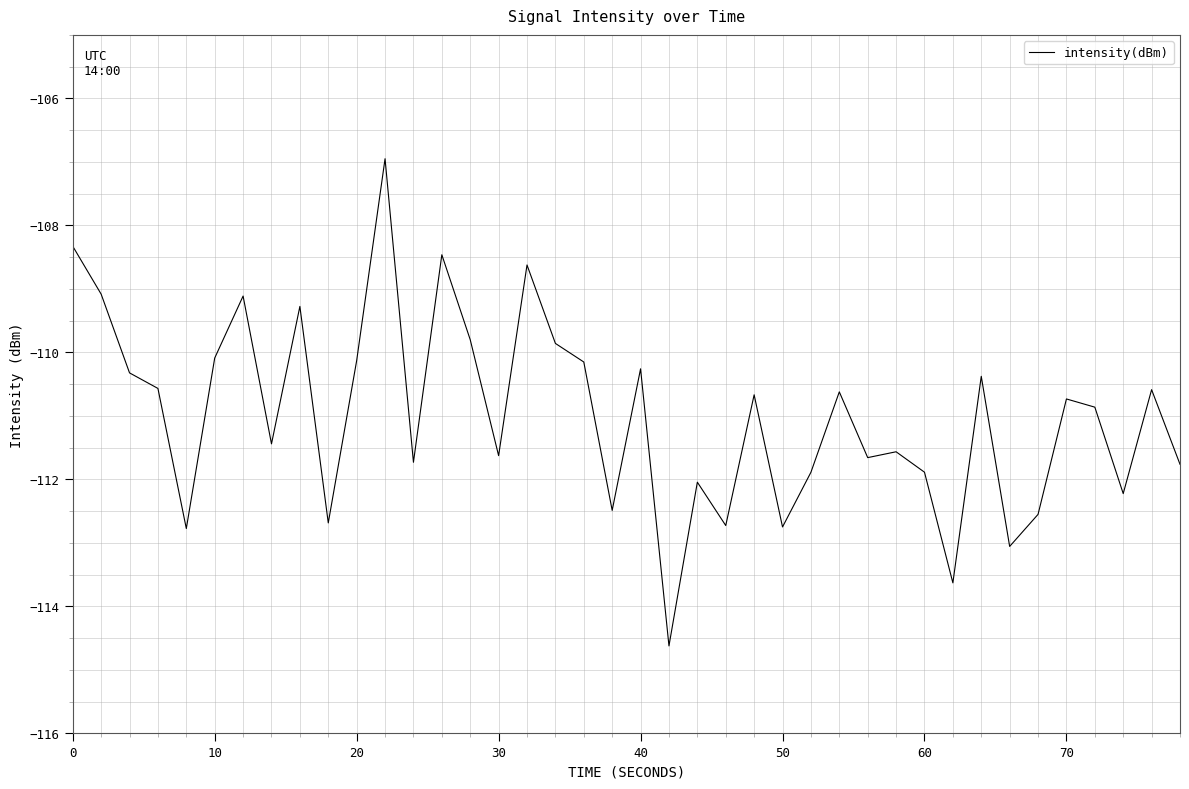

What is the maximum value shown in the chart?

-107.0